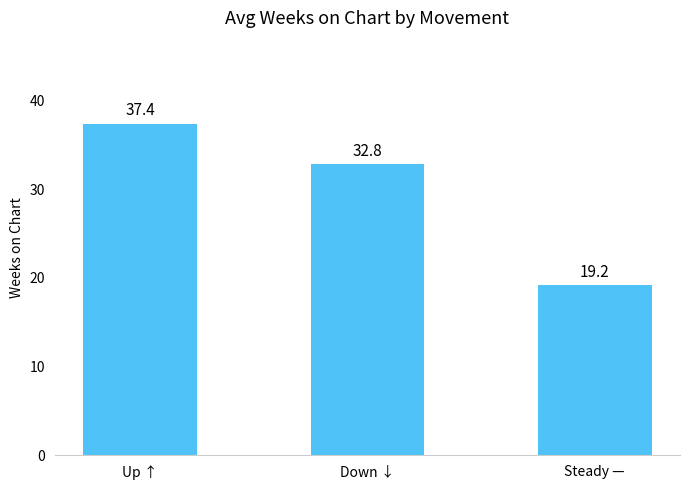

Approximately how many times larger is the value at Down ↓ compared to Up ↑?

0.9